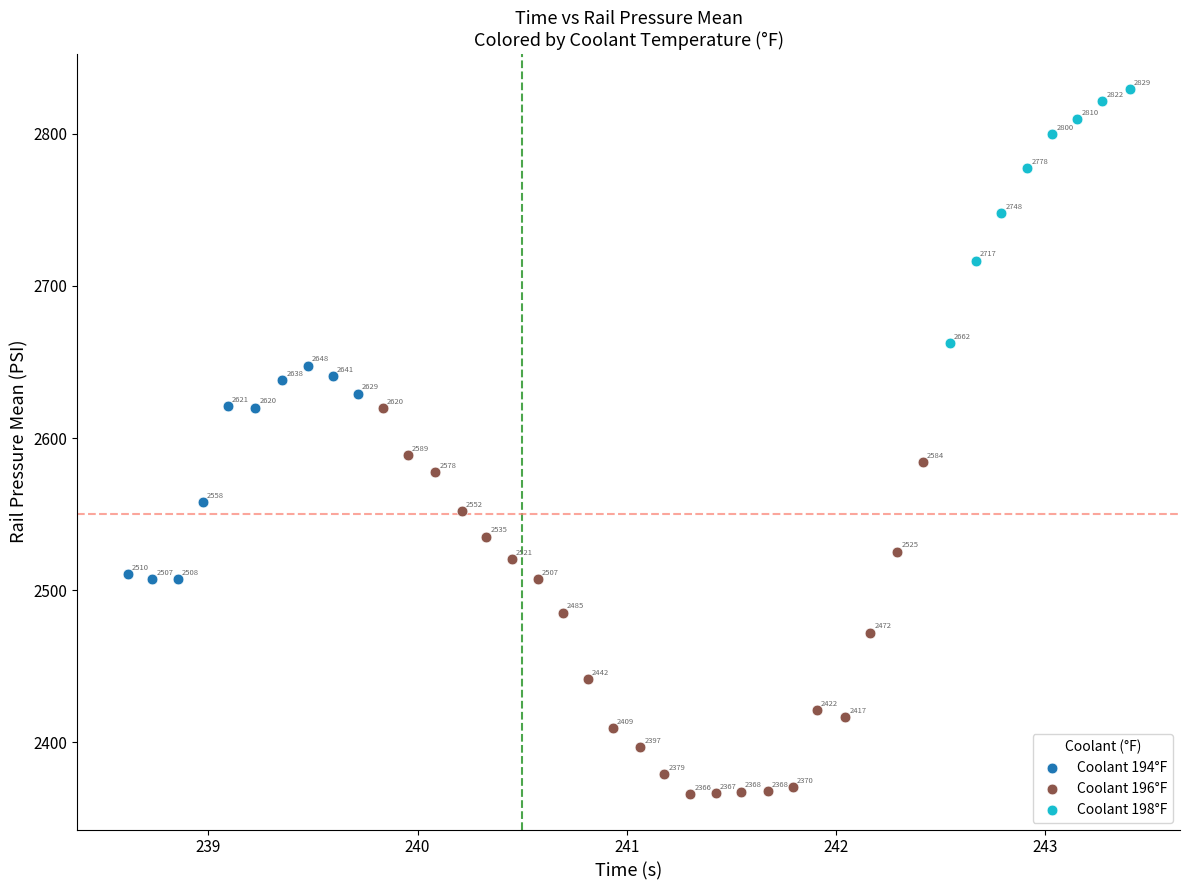

Which series has the widest spread of Y values?

Coolant 196°F